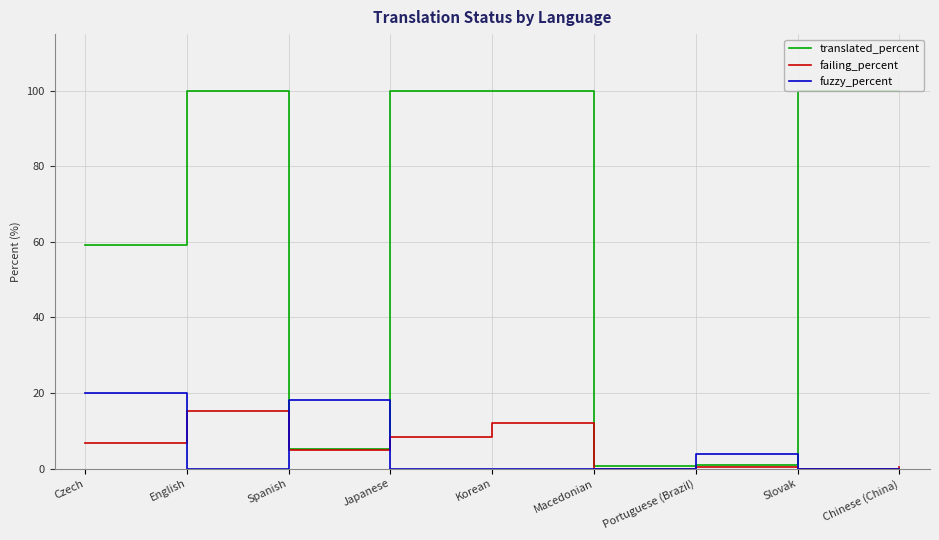

What position from the left is Japanese?

4